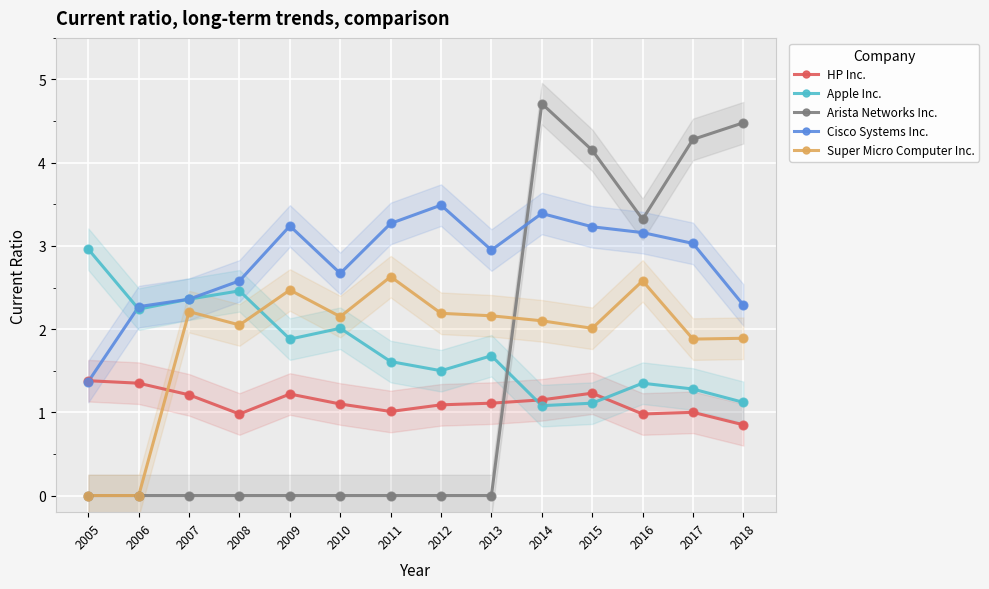

Which series has the largest total across all categories?

Cisco Systems Inc.